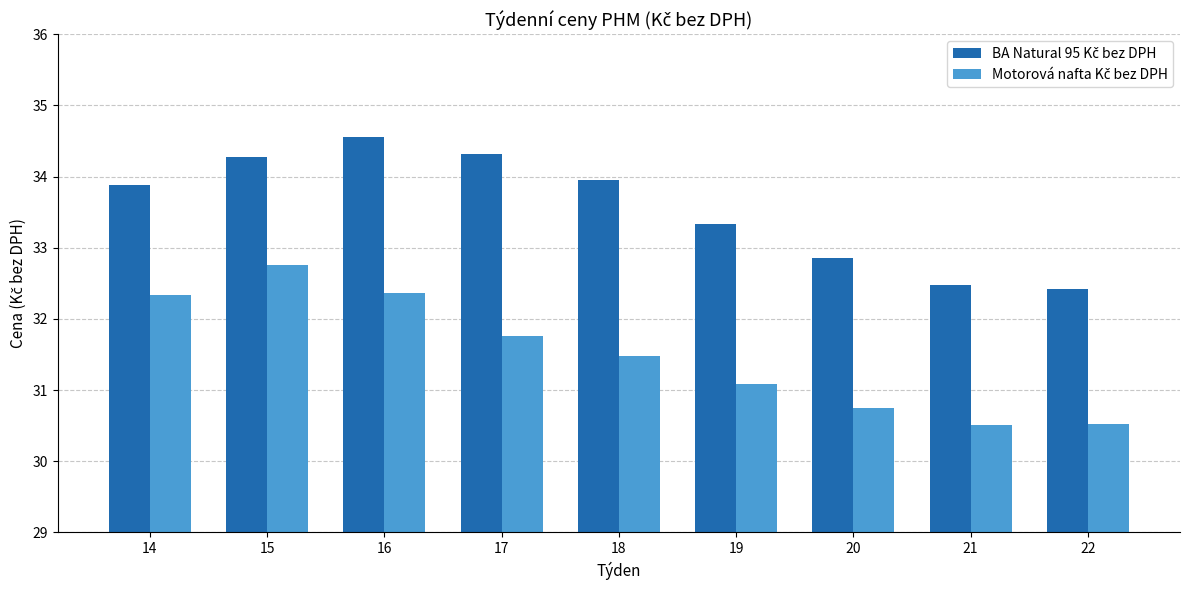

What is the total value across all series at 16?

66.9